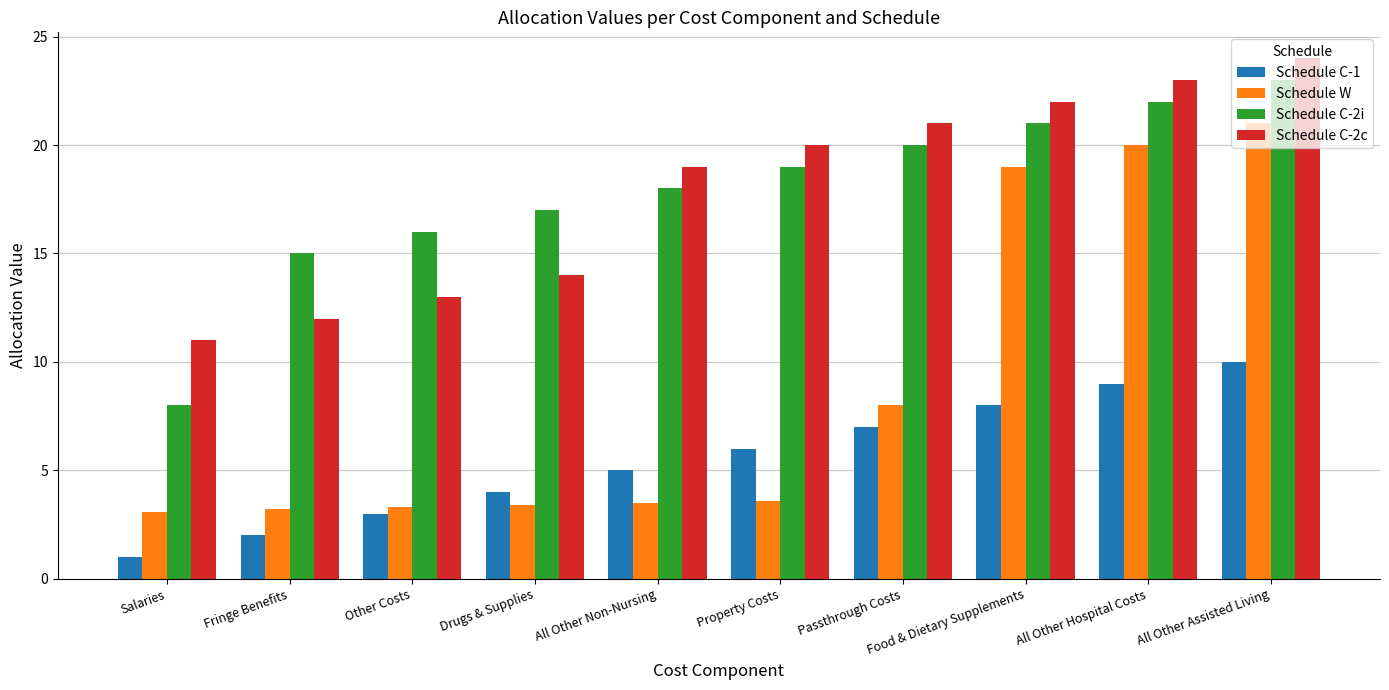

What is the minimum value for Schedule C-2i?

8.0